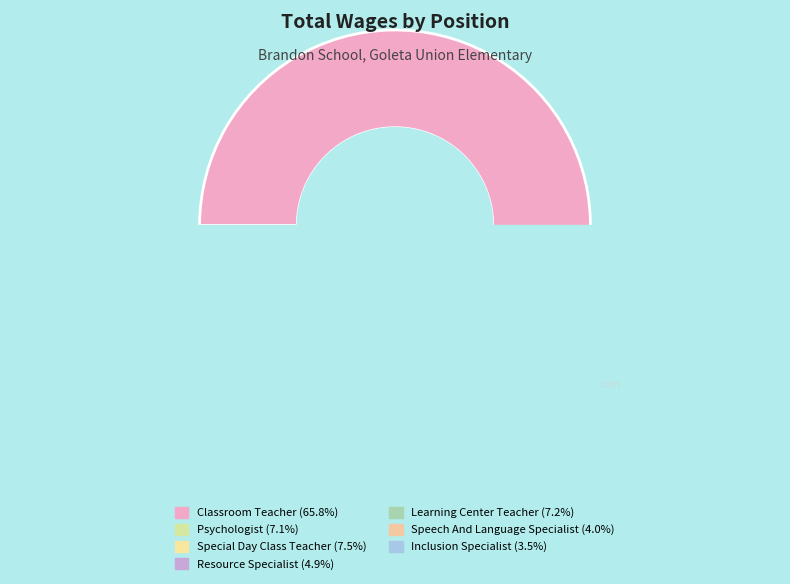

Is it true that Psychologist is 15% of the pie?

False